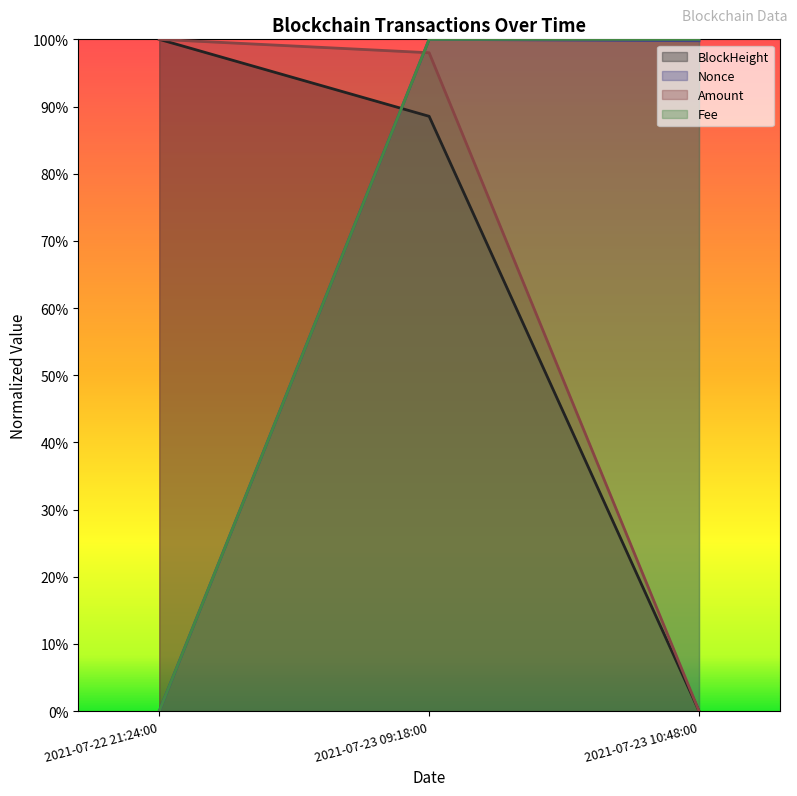

Which series has the widest spread of values?

BlockHeight